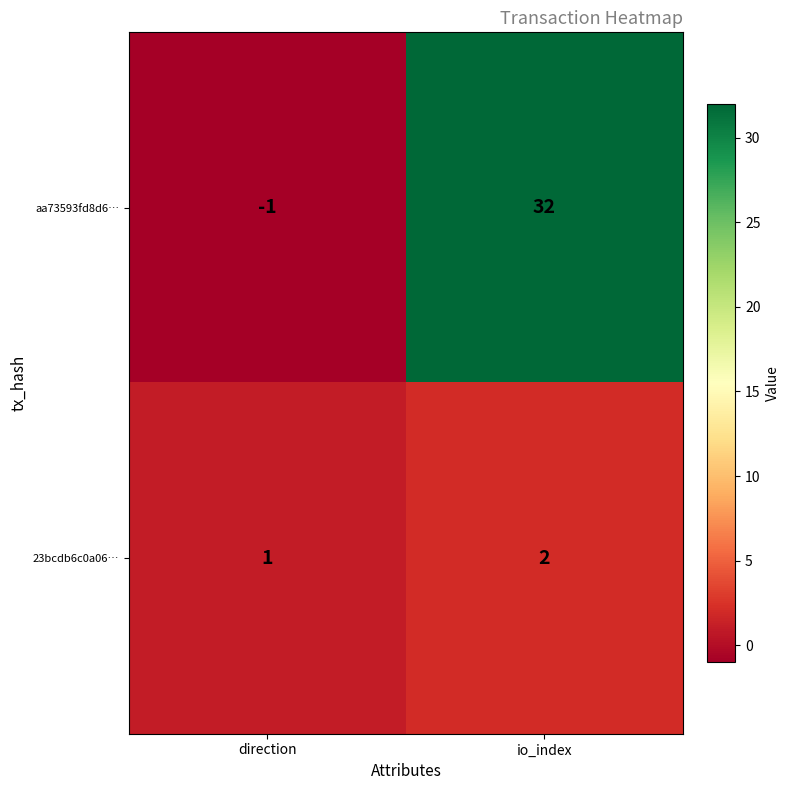

What is the sum of the 23bcdb6c0a06… values at direction and io_index?

3